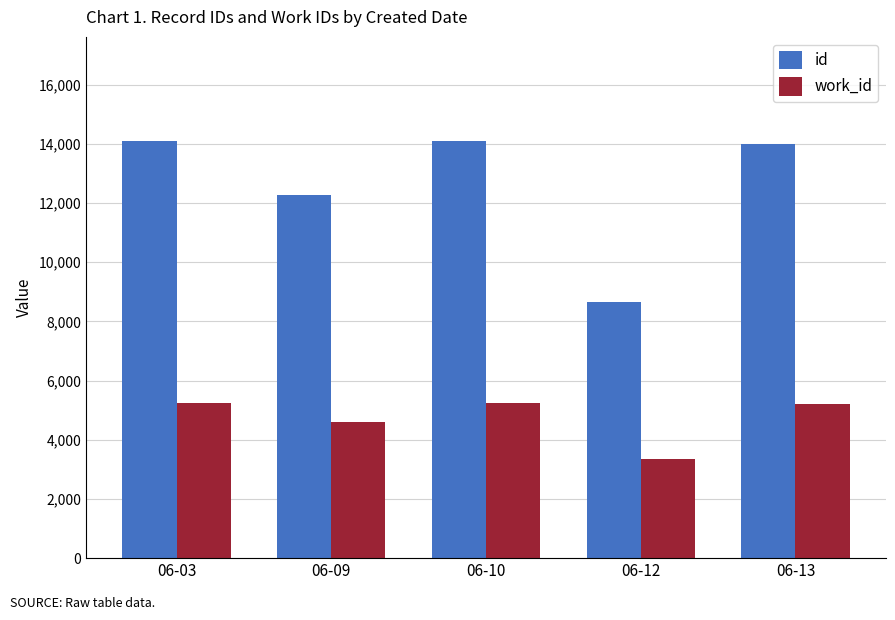

What is the maximum value for id?

14091.0